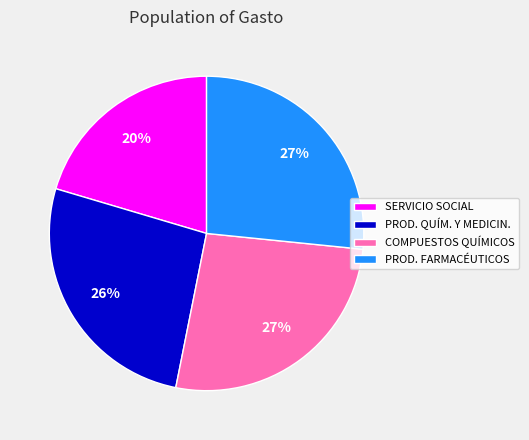

Does any single category account for the majority?

No